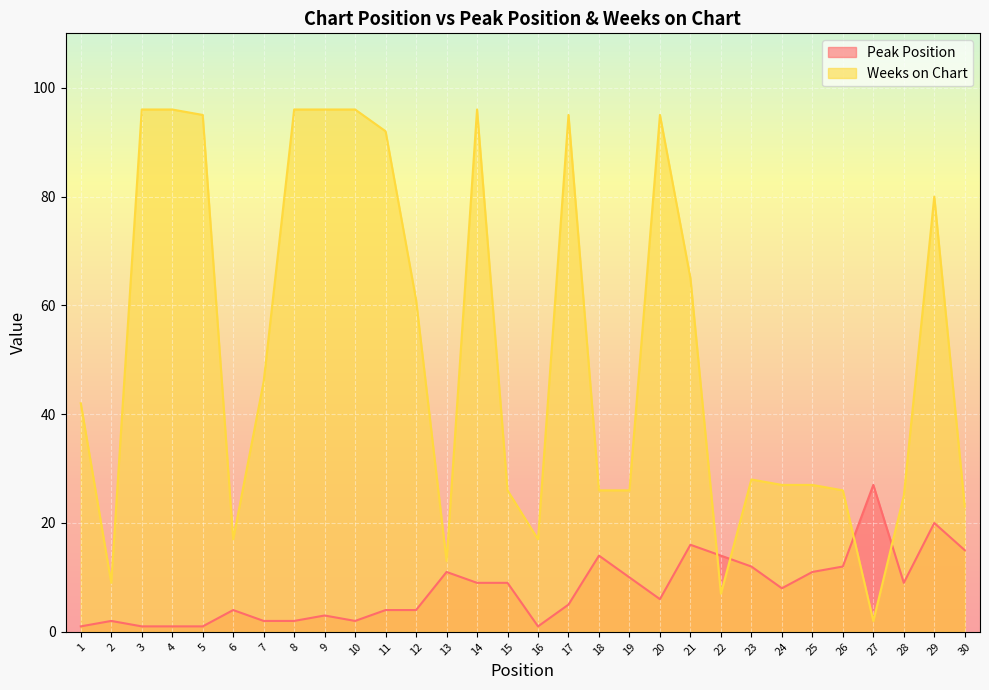

After their last crossing, which series has the higher values: Peak Position or Weeks on Chart?

Weeks on Chart